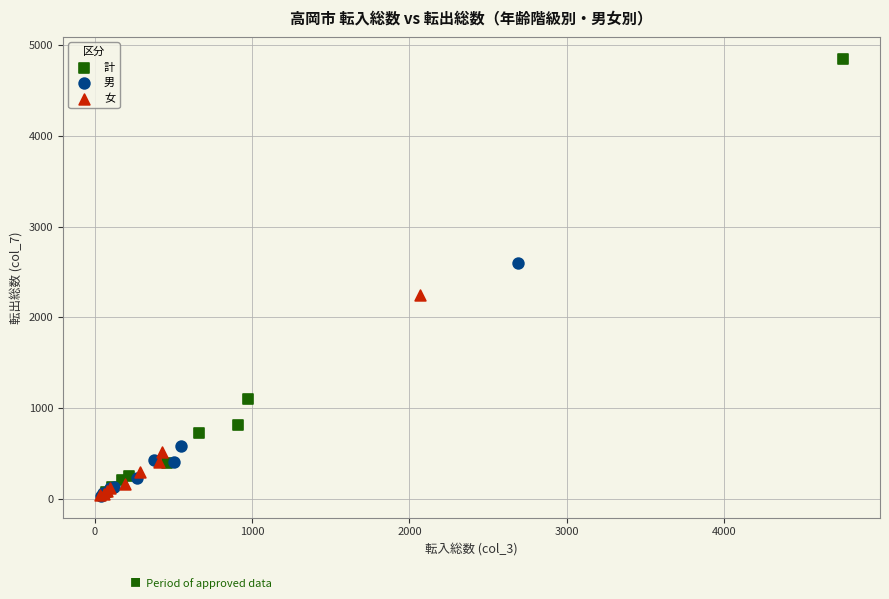

Which series reaches the maximum Y coordinate?

計